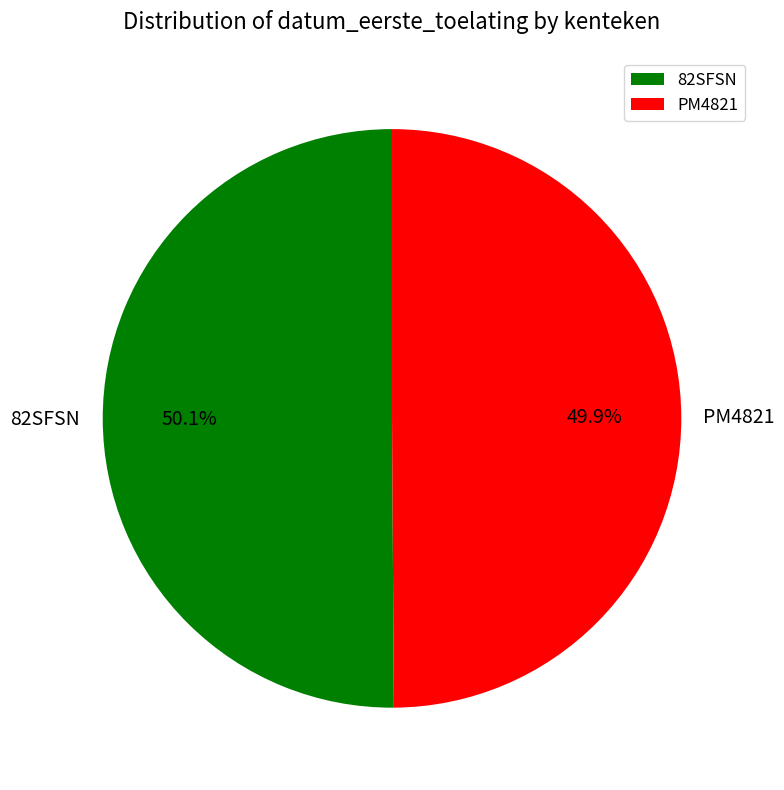

True or false: PM4821 accounts for 62% of the total.

False